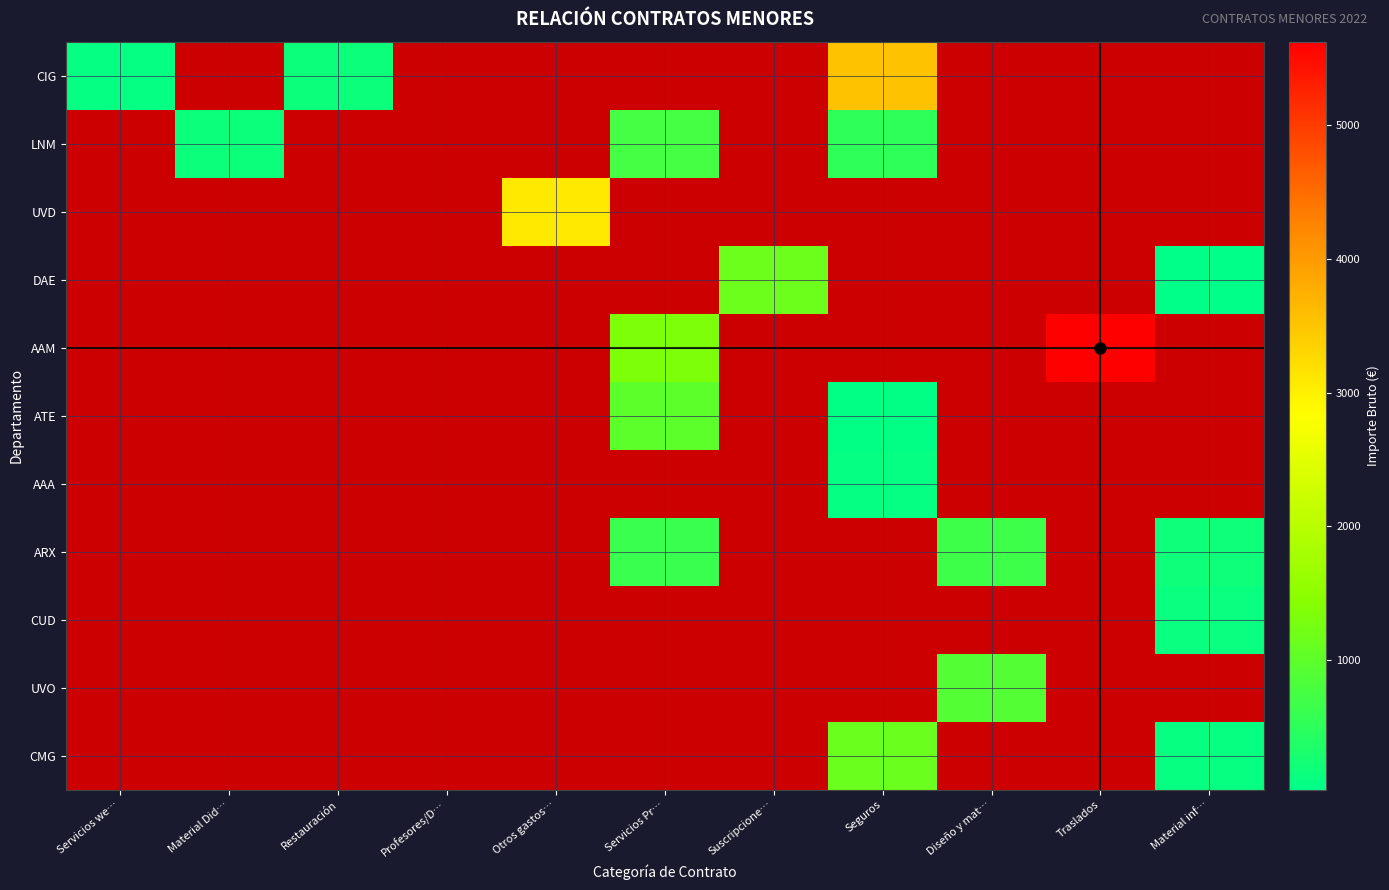

Rank the series at Traslados from highest to lowest value.

CIG, LNM, UVD, DAE, AAM, ATE, AAA, ARX, CUD, UVO, CMG